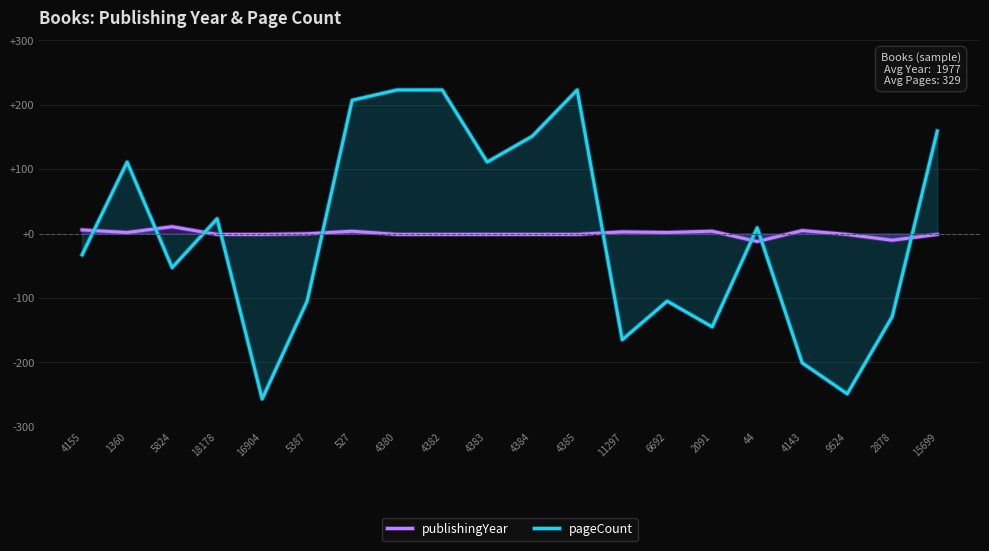

Reading right to left, what are all the values shown in this chart?

publishingYear: -1.3	-10.3	-1.3	4.7	-12.3	3.7	1.7	2.7	-1.3	-1.3	-1.3	-1.3	-1.3	3.7	-0.3	-1.3	-1.3	10.7	1.7	5.7
pageCount: 159.1	-128.9	-248.9	-200.9	9.1	-144.9	-104.9	-164.9	223.1	151.1	111.1	223.1	223.1	207.1	-104.9	-256.9	23.1	-52.9	111.1	-32.9